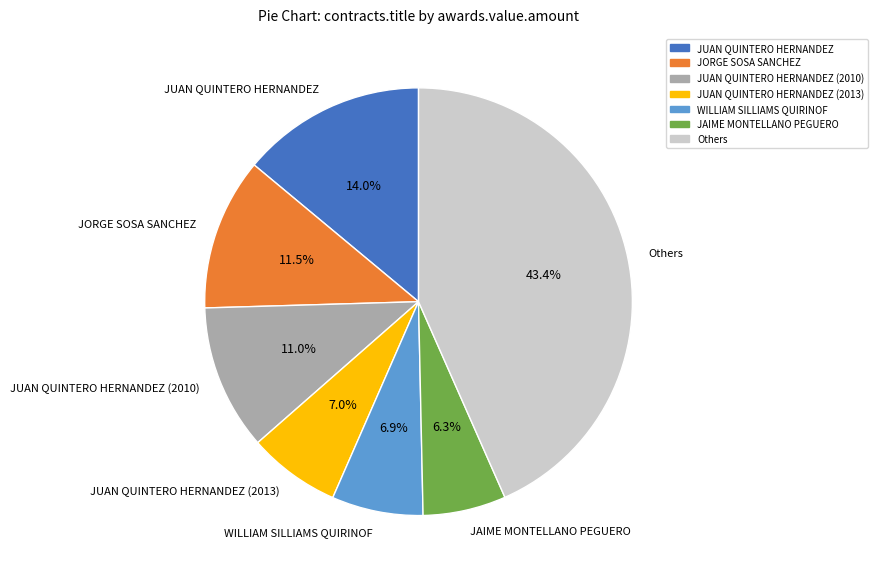

Which category has the biggest portion of the pie?

Others